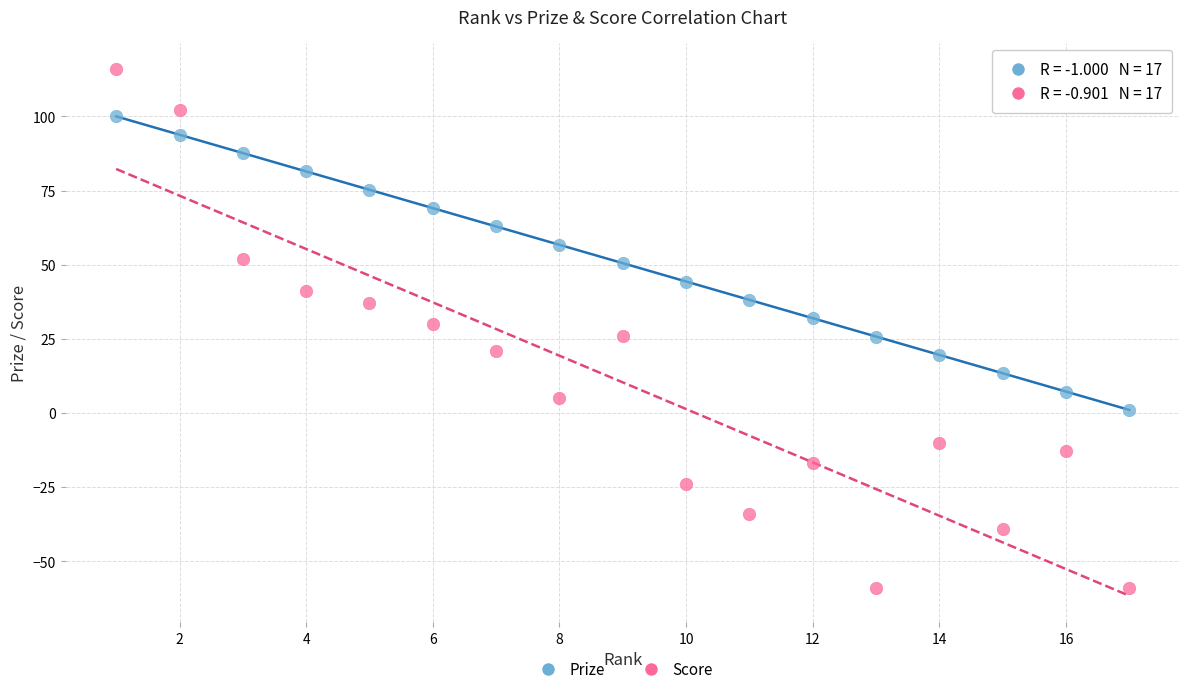

Which series contains the lowest Y value?

Score